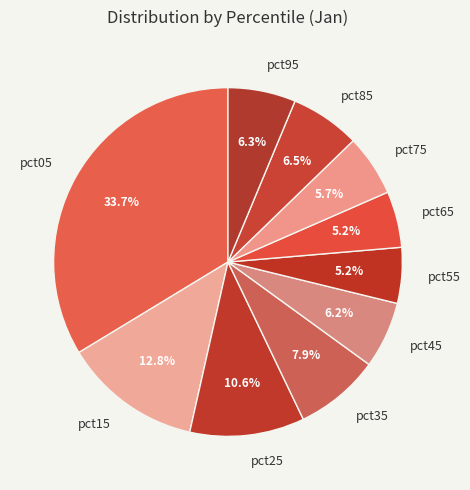

How many slices are in this pie chart?

10